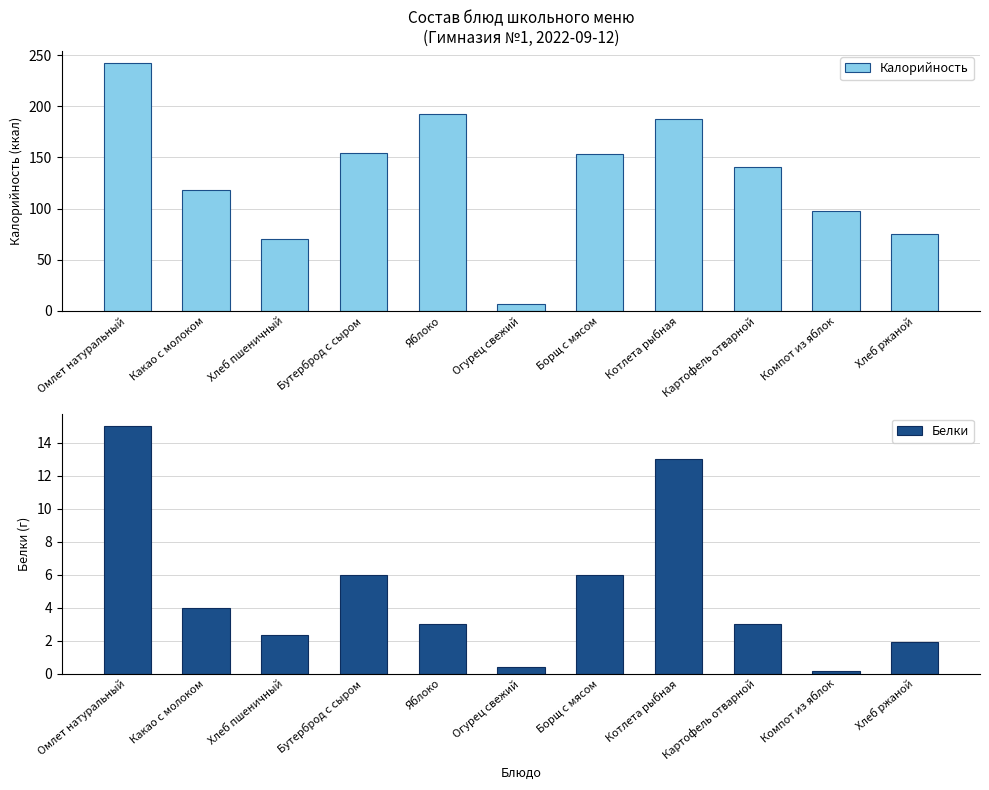

What is the difference between the second highest and second lowest values in the Калорийность series?

121.9